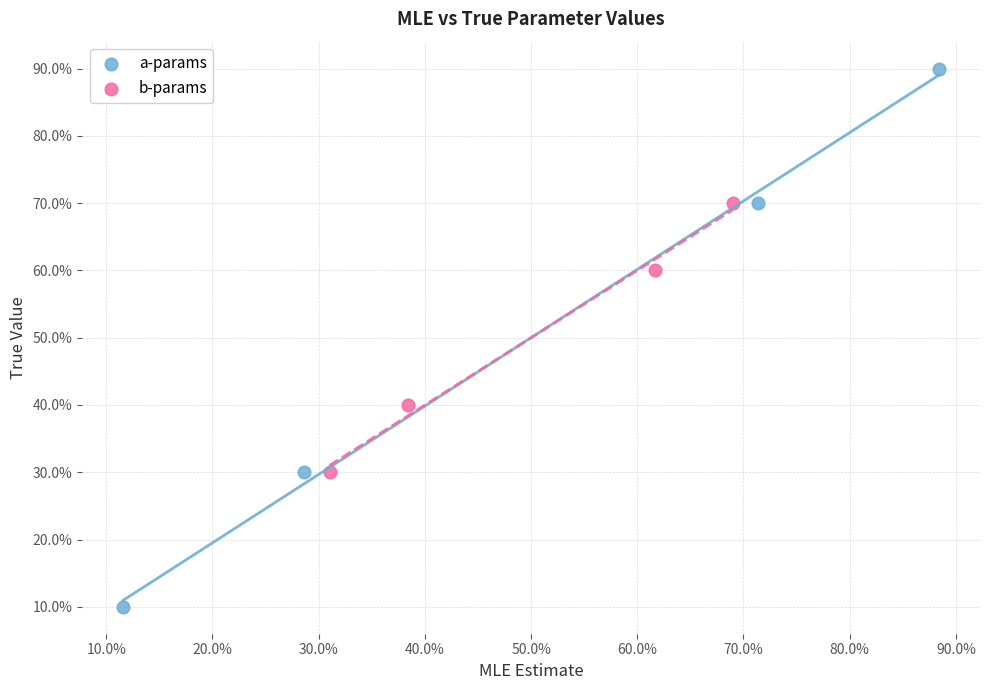

What are all the series names shown in the legend?

a-params, b-params